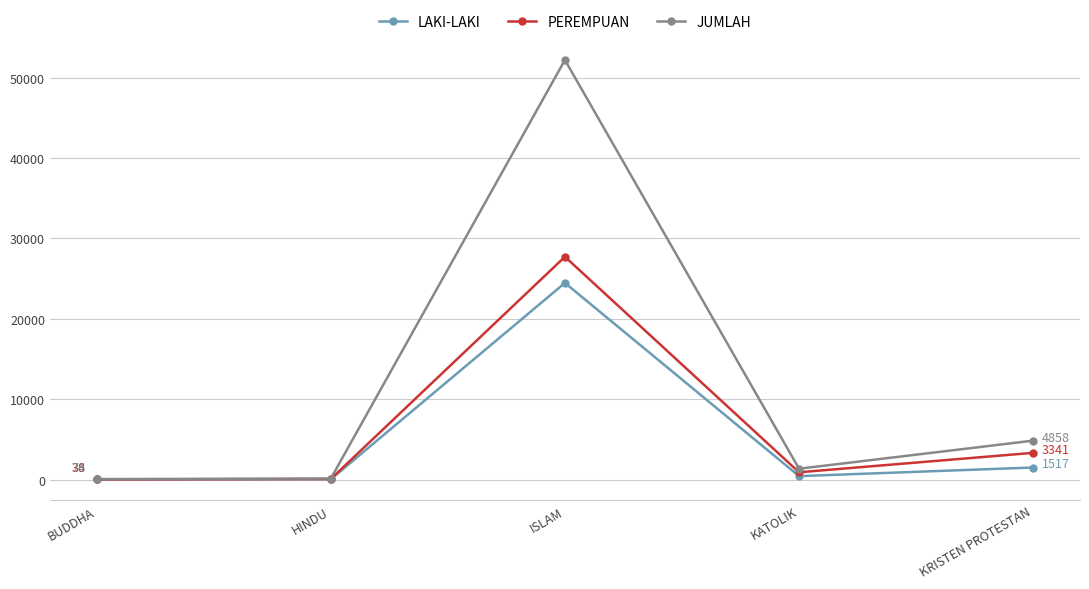

At which label is LAKI-LAKI closest to 12254?

KRISTEN PROTESTAN